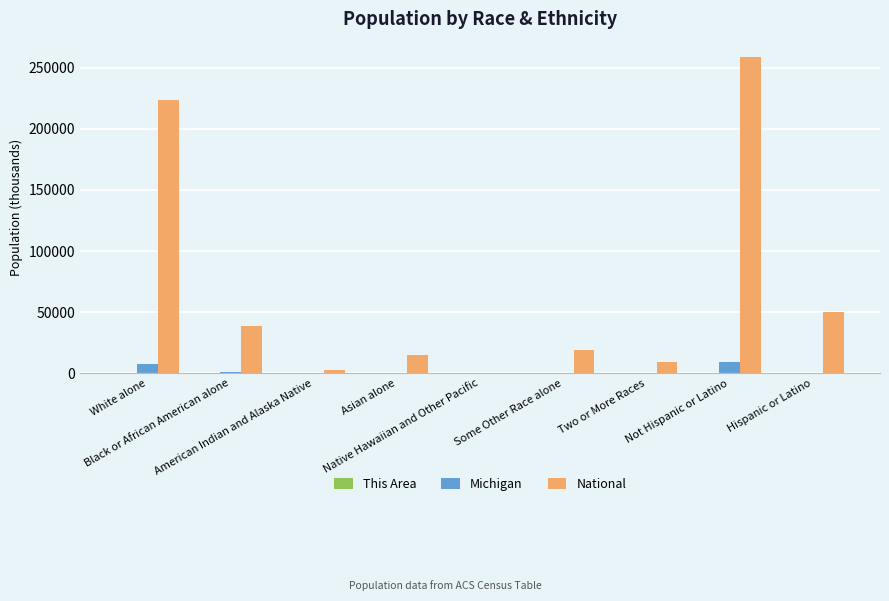

What is the greatest value displayed?

258267.9